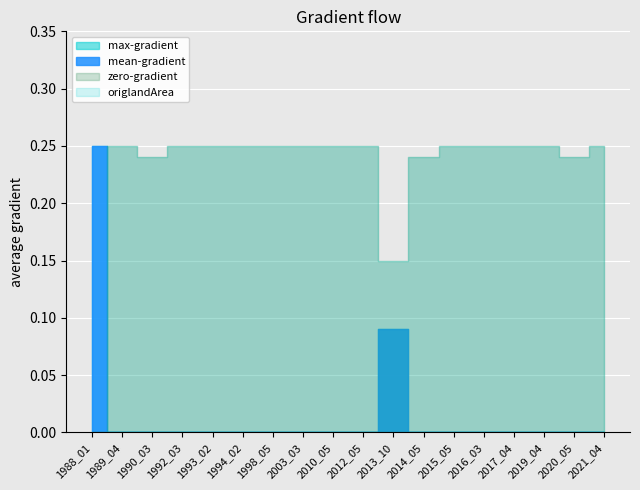

How many distinct data groups are displayed?

4